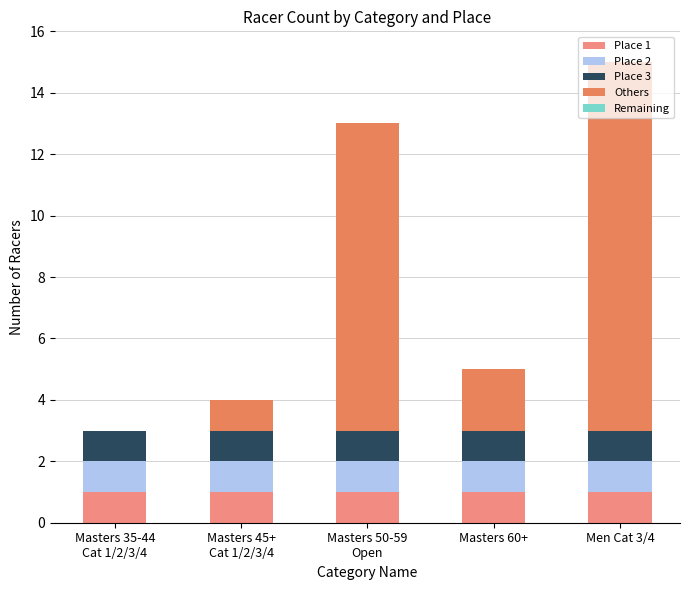

The Place 1 series shows 1 at Men Cat 3/4. True or false?

True